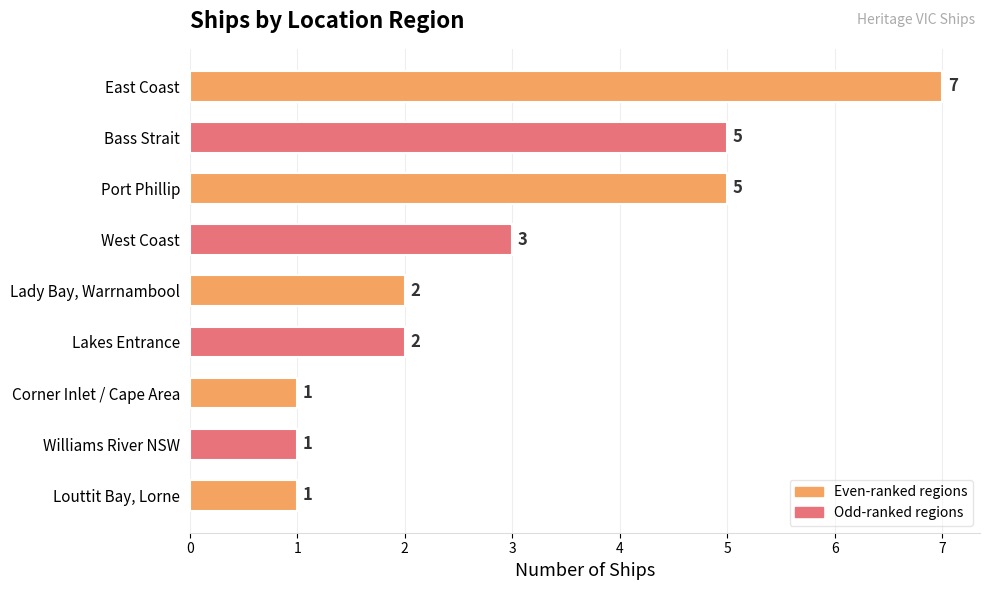

What is the label of the 3rd bar from the bottom?

Corner Inlet / Cape Area